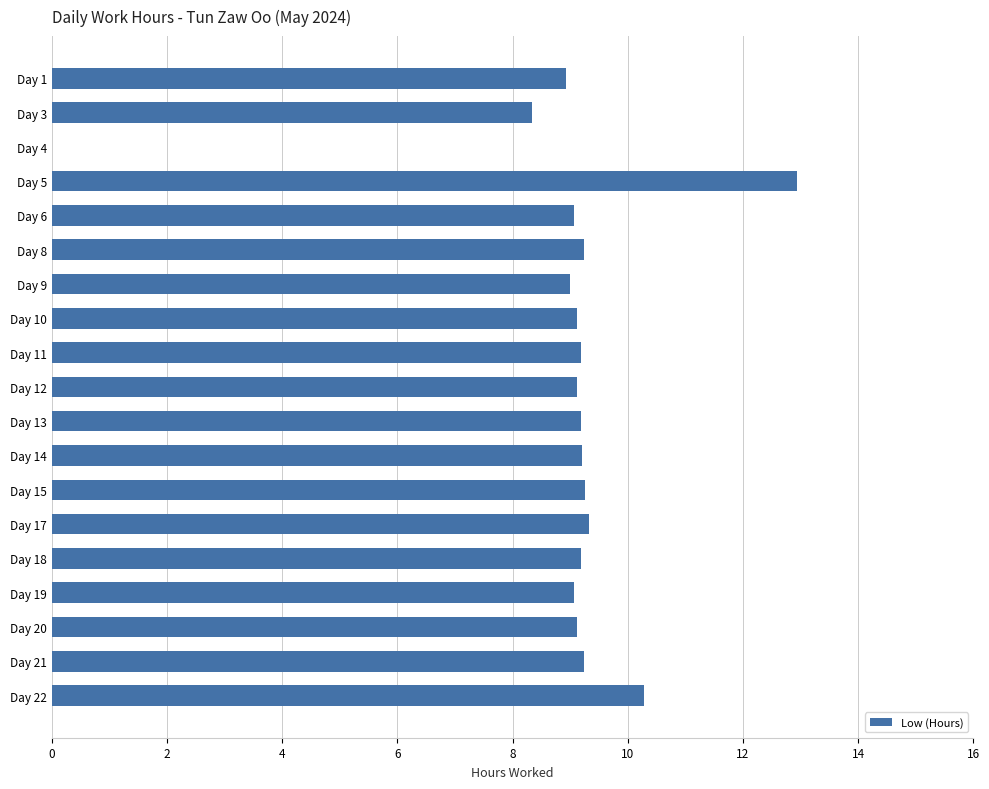

Count the number of data series in this chart.

1